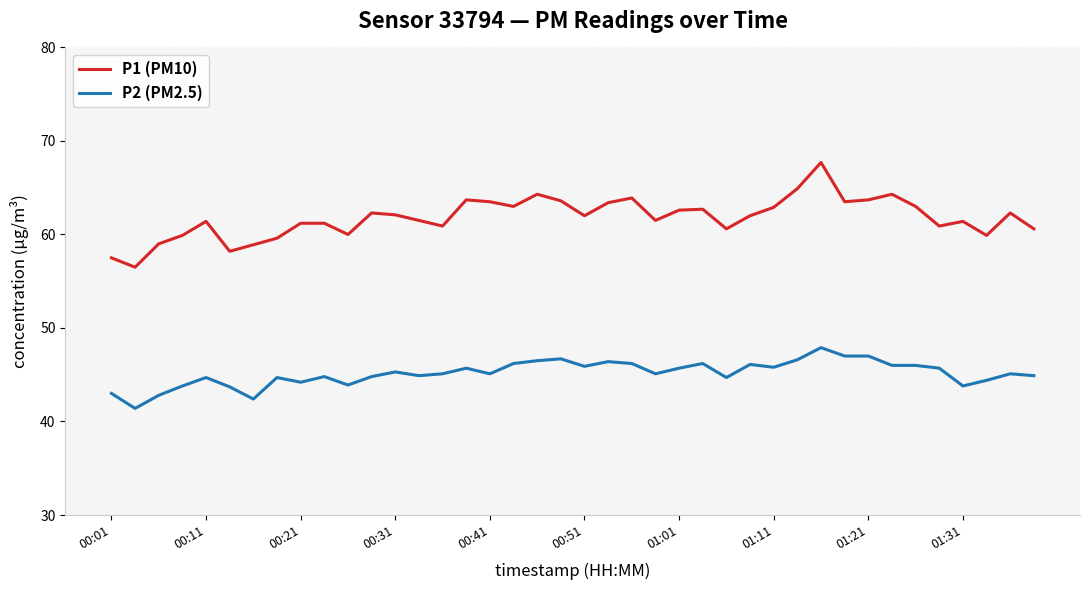

Which series has the largest range (max minus min)?

P1 (PM10)